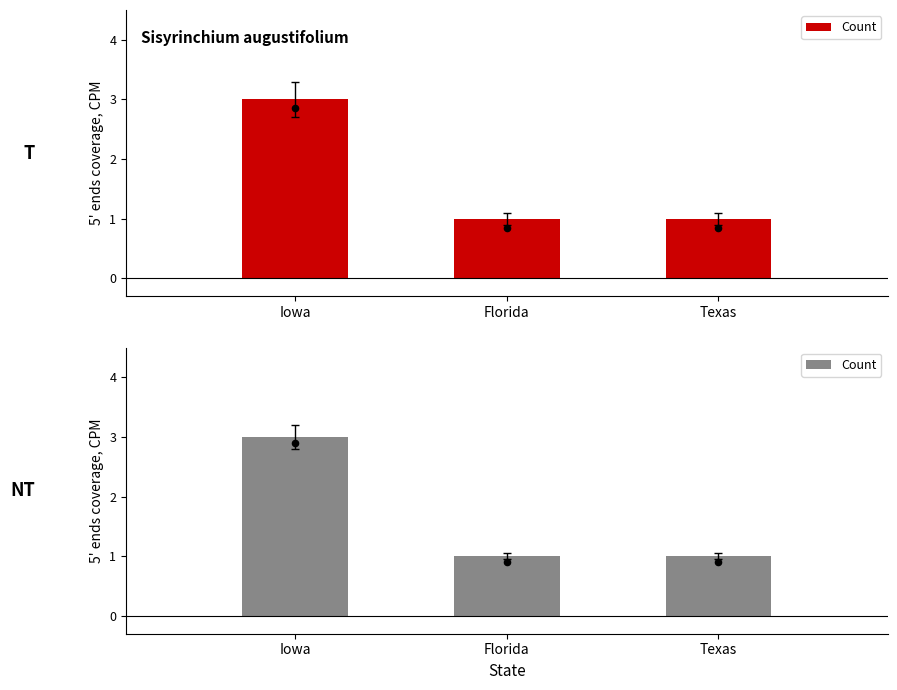

What is the change in value from Iowa to Florida?

-2